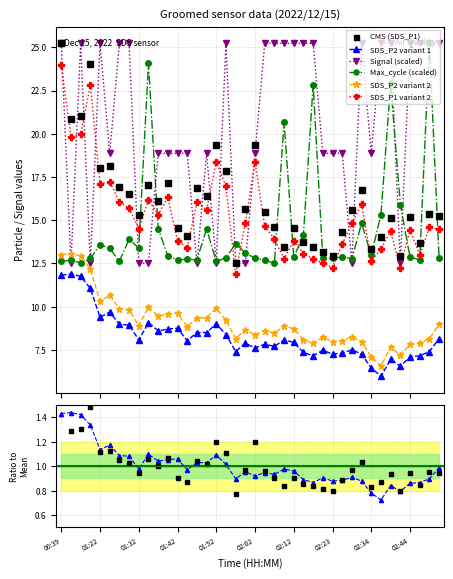

What is the minimum value for SDS_P2 variant 1?

6.0